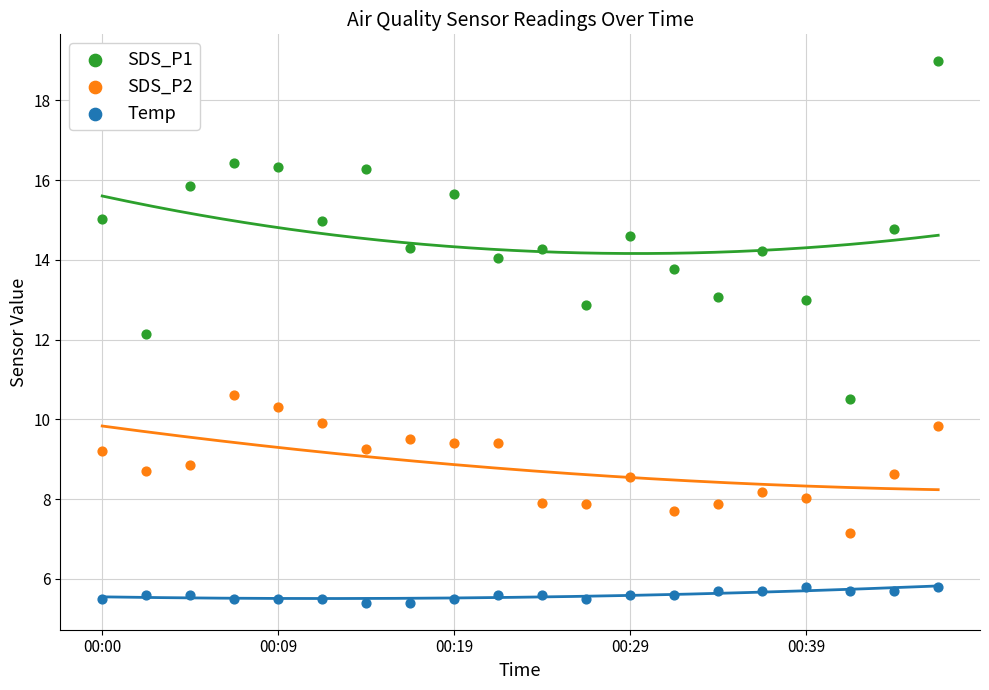

Which series has the widest spread of Y values?

SDS_P1